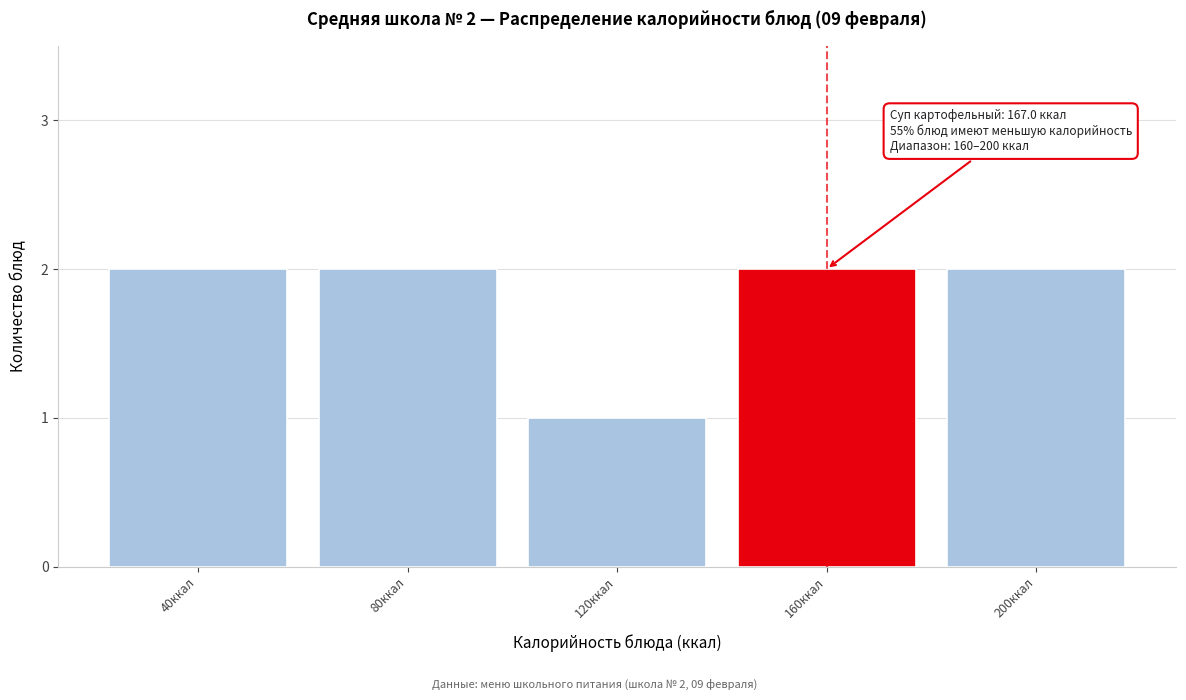

Reading right to left, transcribe all the data shown in this chart.

2	2	1	2	2